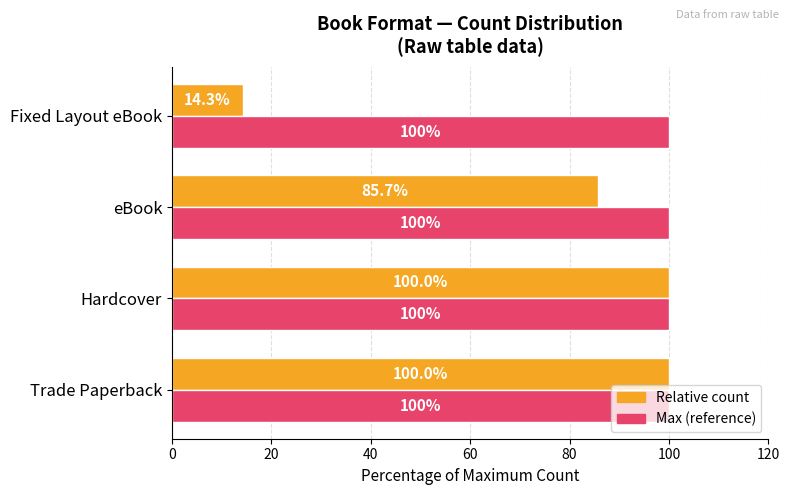

At which category does the chart reach its minimum across all series?

Fixed Layout eBook